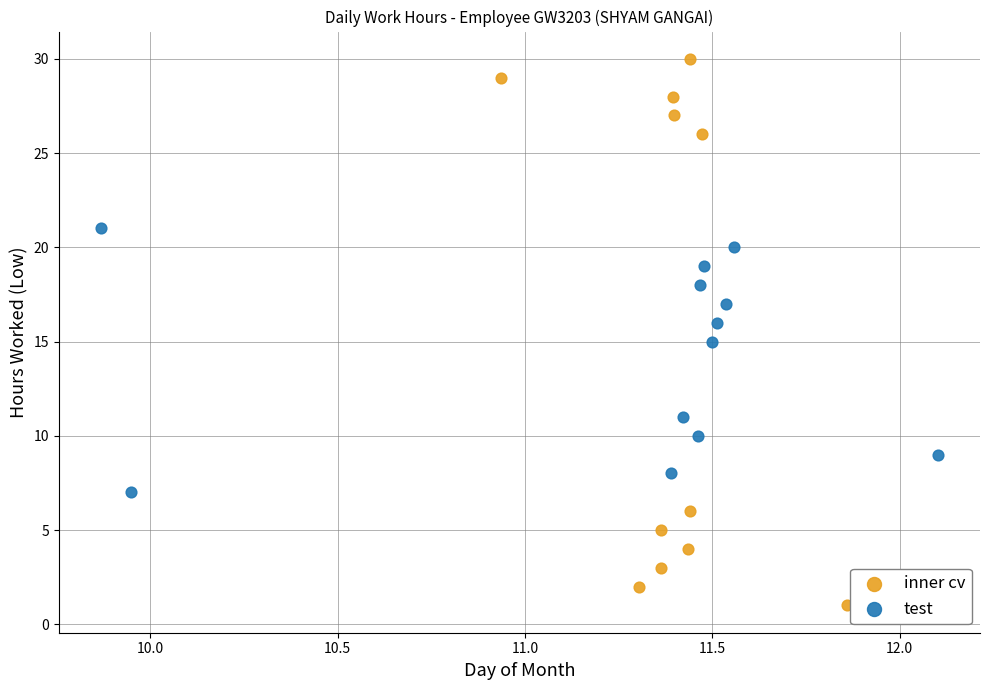

Which series contains the lowest Y value?

inner cv